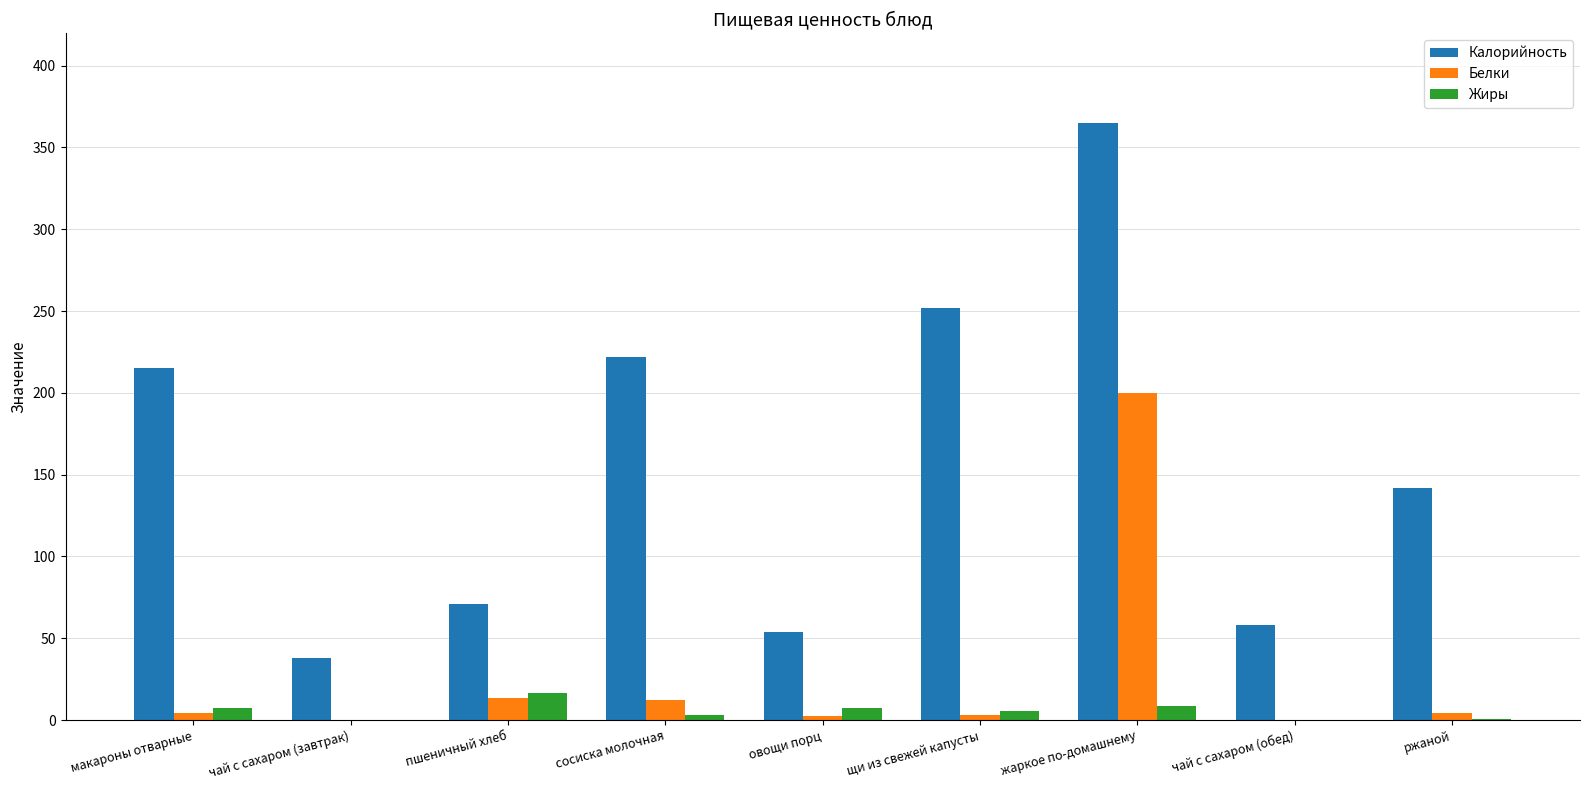

What is the sum of all Белки values?

239.7